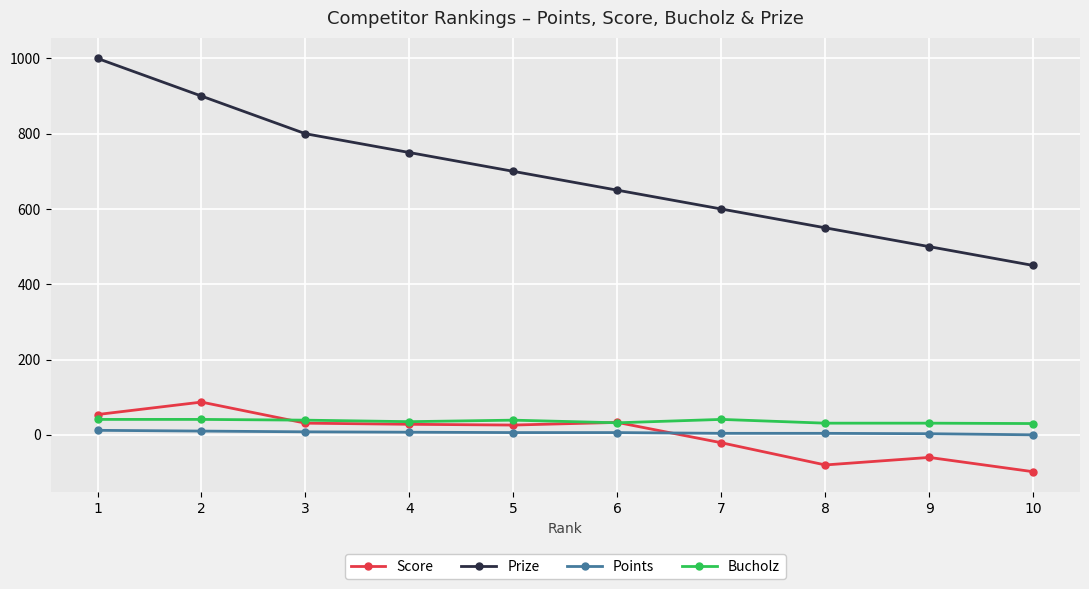

Is it true that Prize equals 273 at 4?

False